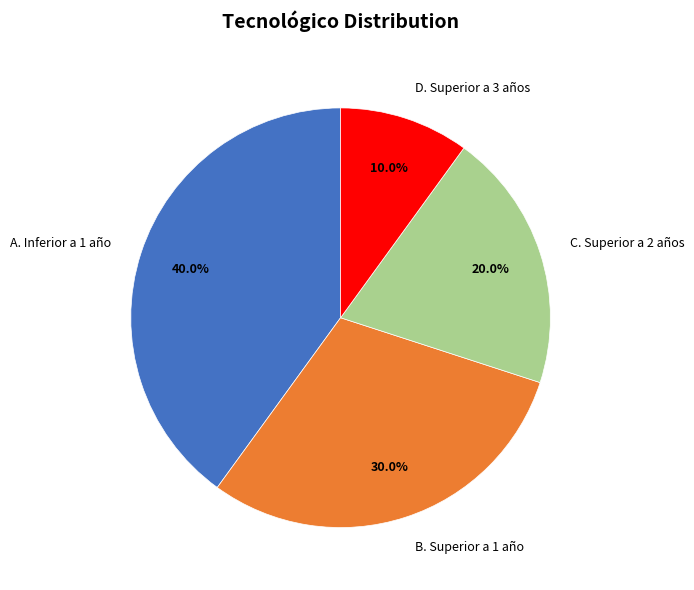

Between B. Superior a 1 año and D. Superior a 3 años, which is larger?

B. Superior a 1 año